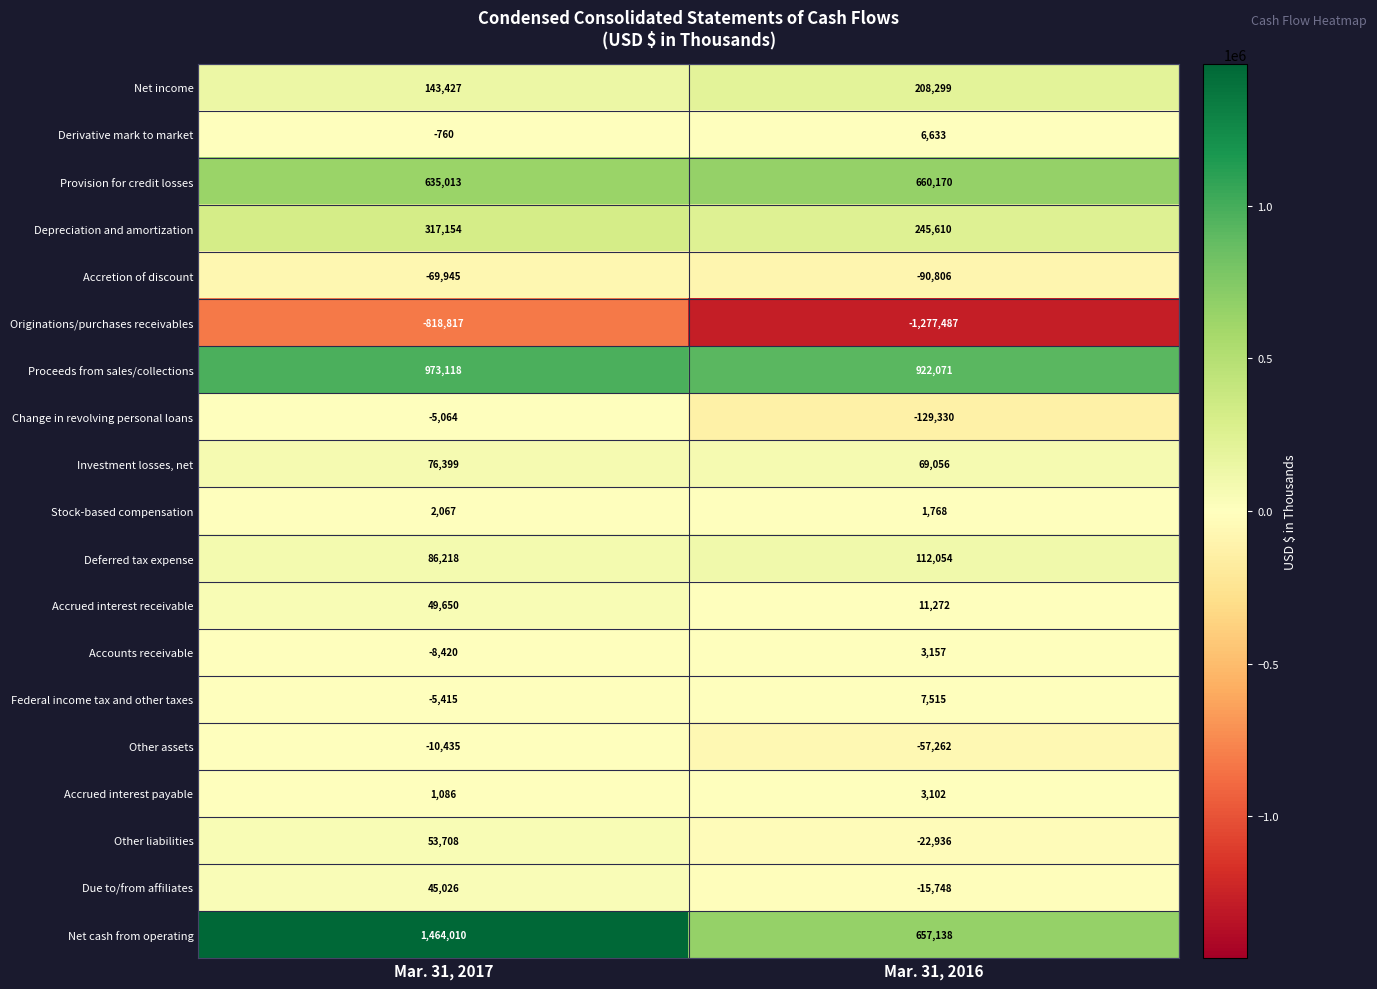

Is it true that Change in revolving personal loans equals -129330 at Mar. 31, 2016?

True